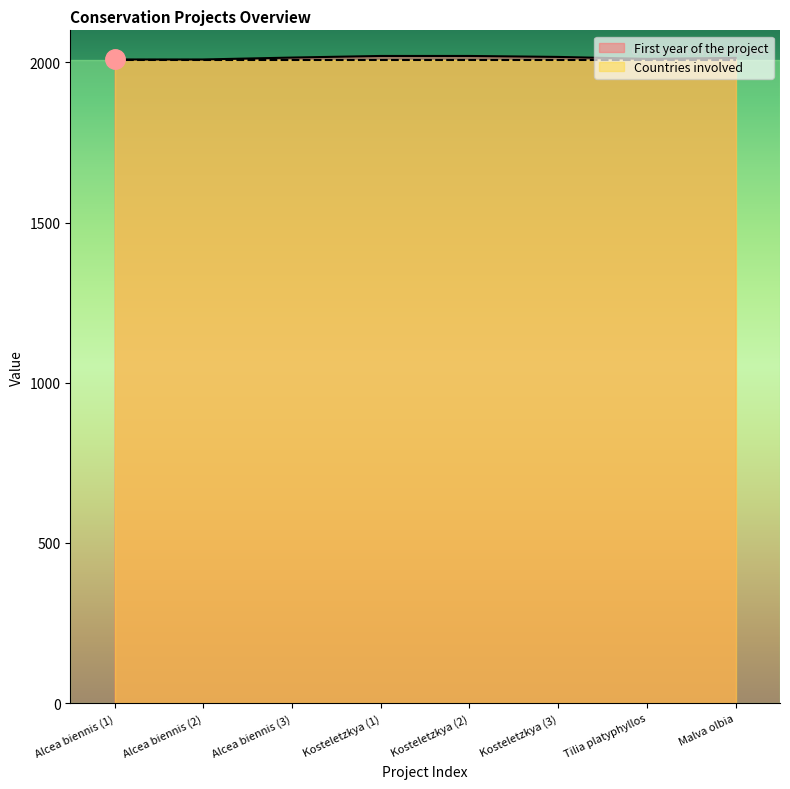

The chart shows a value of 2641 at Alcea biennis (2). True or false?

False